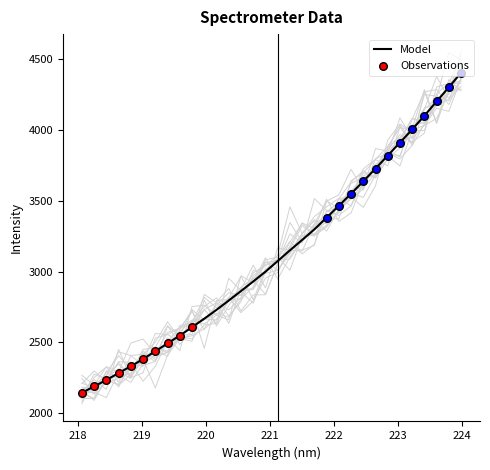

What is the ratio of the value at 220.9264 to the value at 223.9802?

0.7